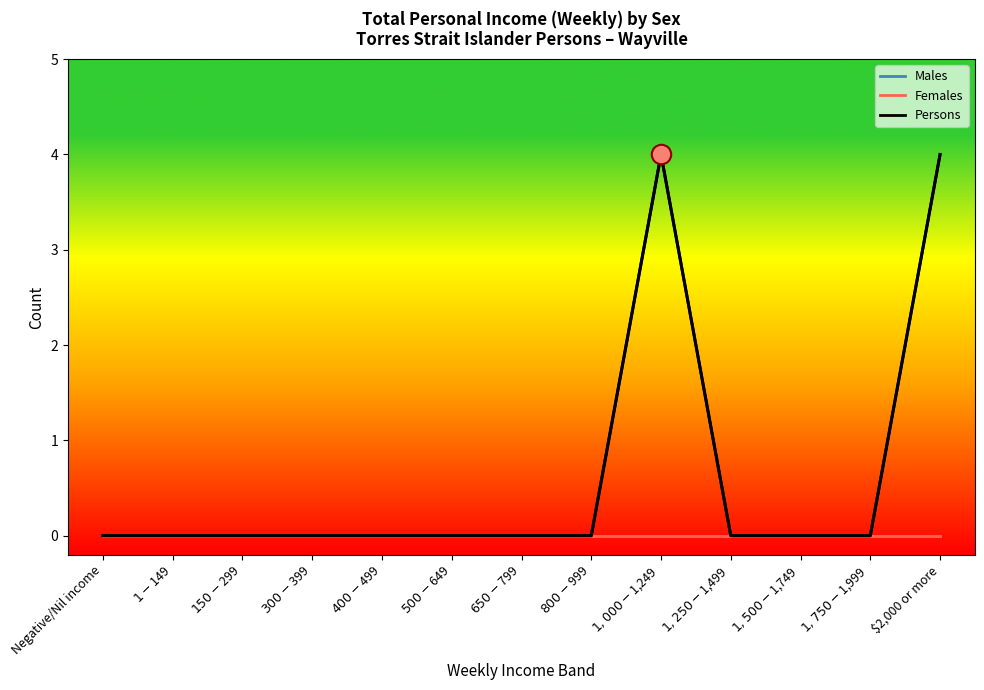

How many distinct data groups are displayed?

3